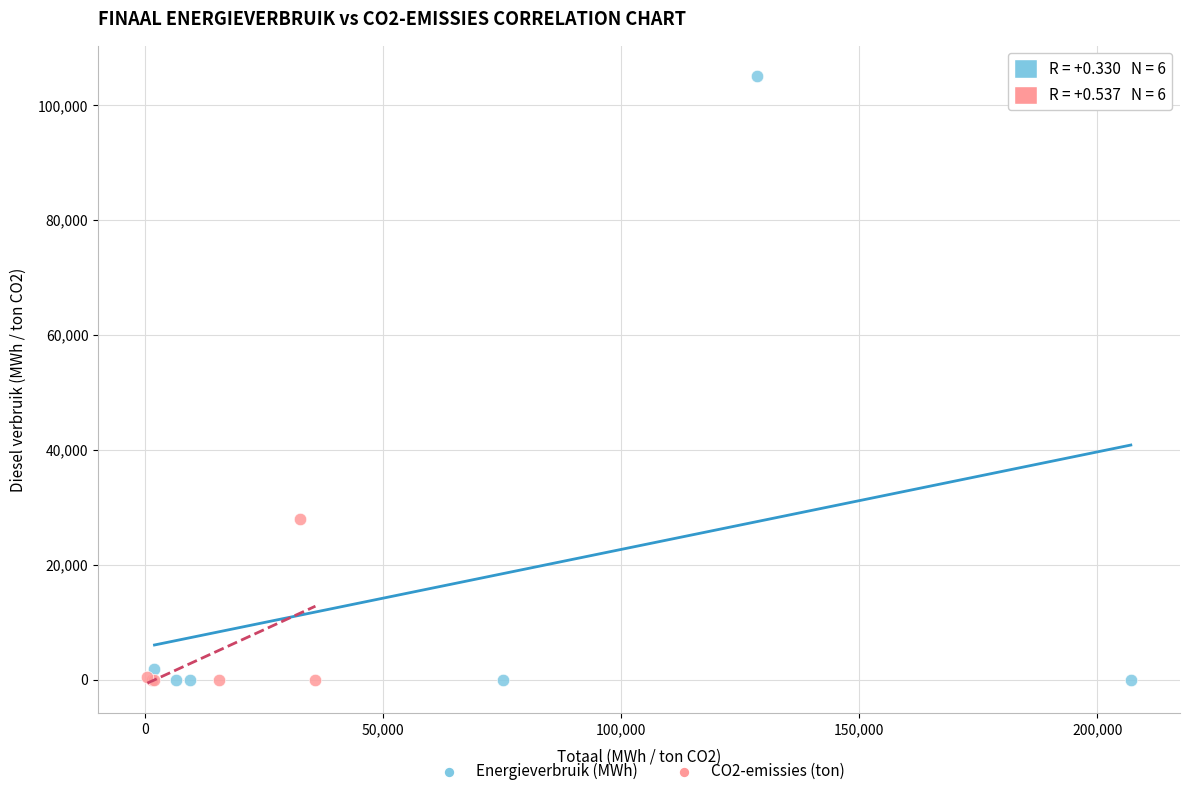

What are all the series names shown in the legend?

Energieverbruik (MWh), CO2-emissies (ton)